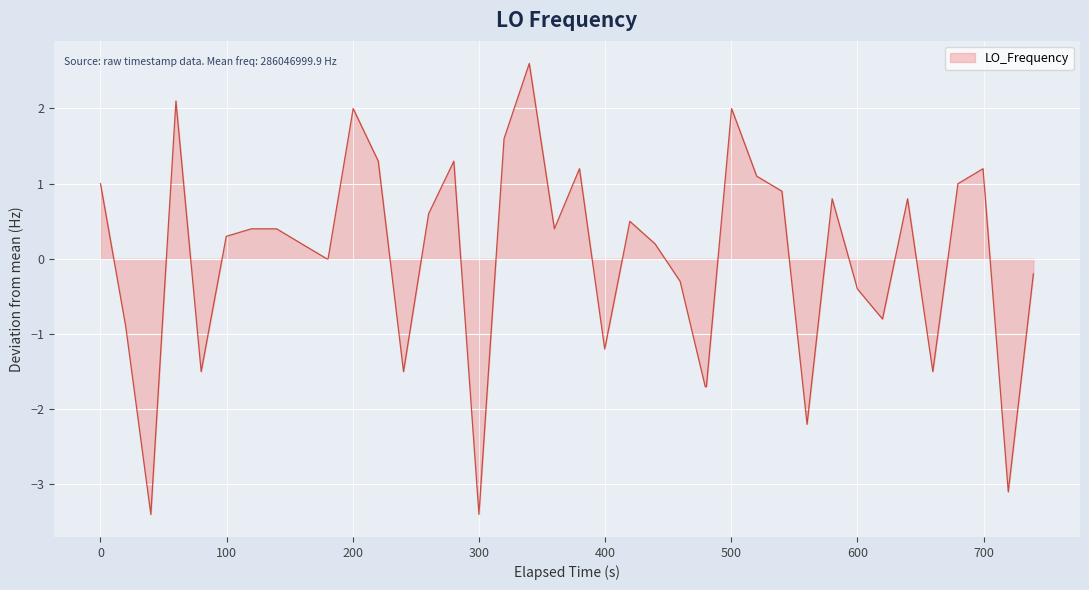

What is the difference between the maximum and minimum values?

6.0